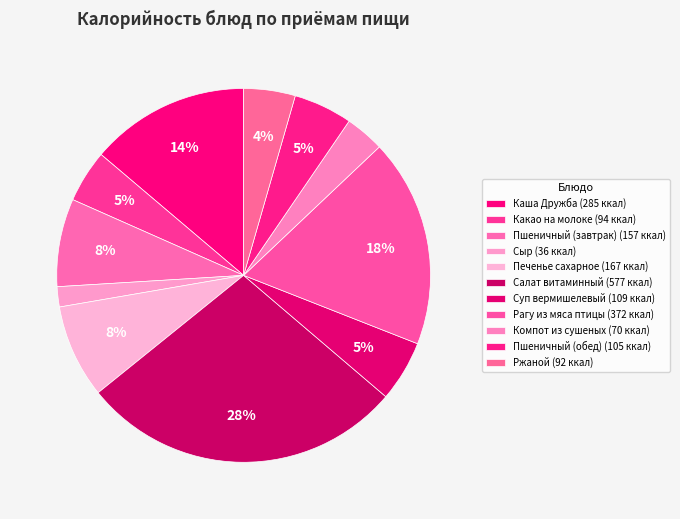

Is there a majority slice in this chart?

No